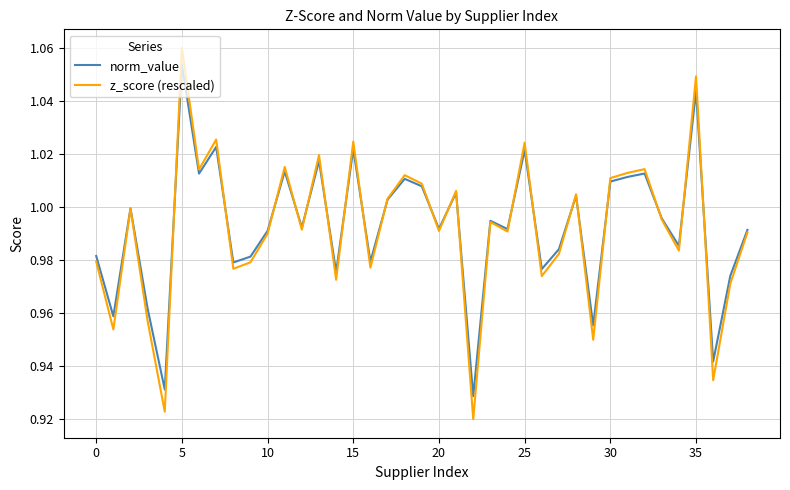

List the series in order of their peak value, highest first.

z_score (rescaled), norm_value